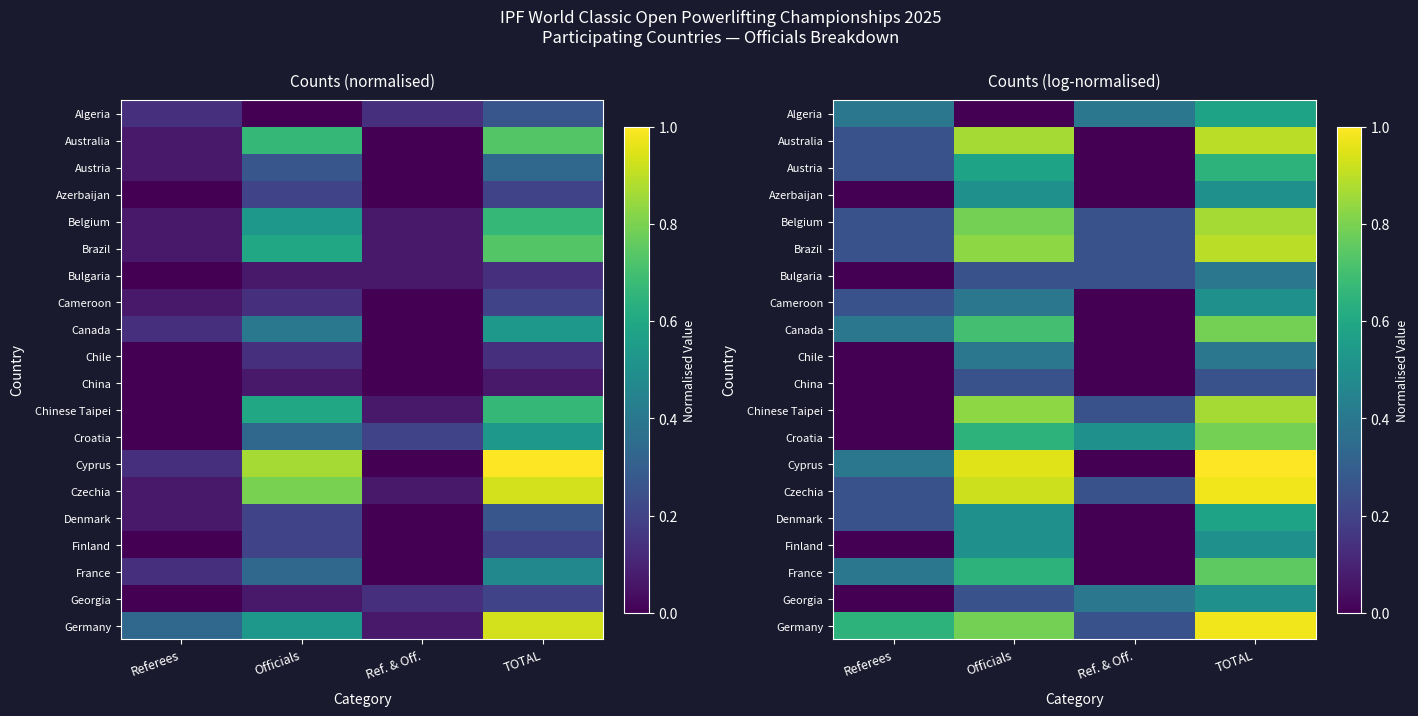

At which category is the sum across all series the highest?

TOTAL